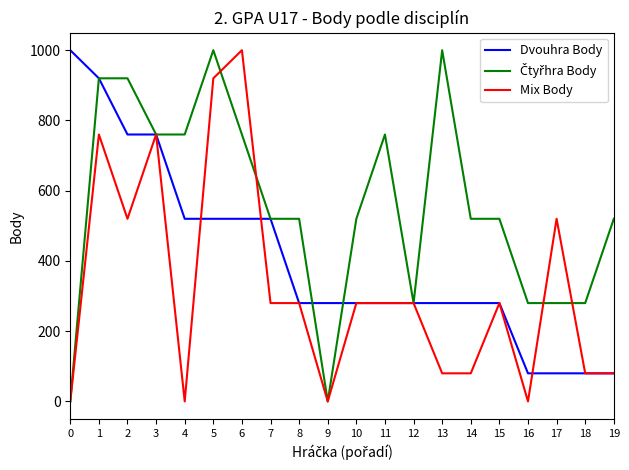

What is the maximum value shown in the chart?

1000